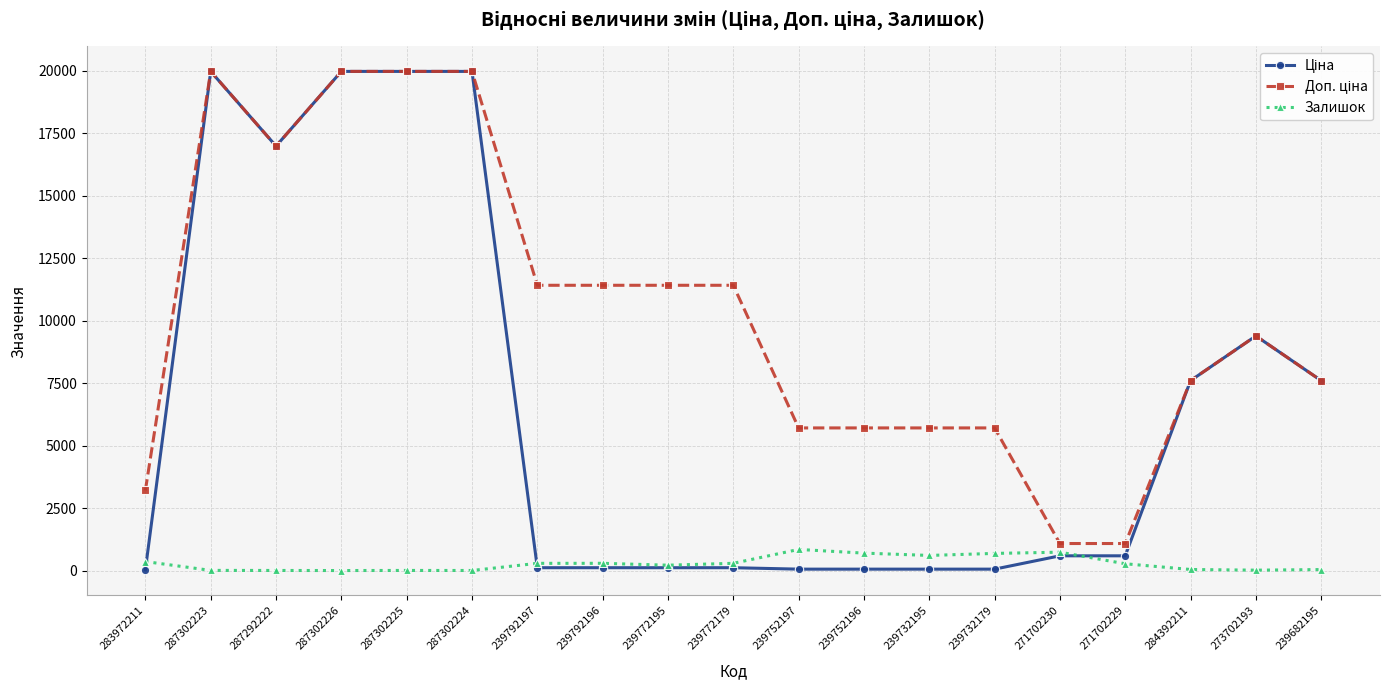

At how many categories does at least one series exceed 17636?

4